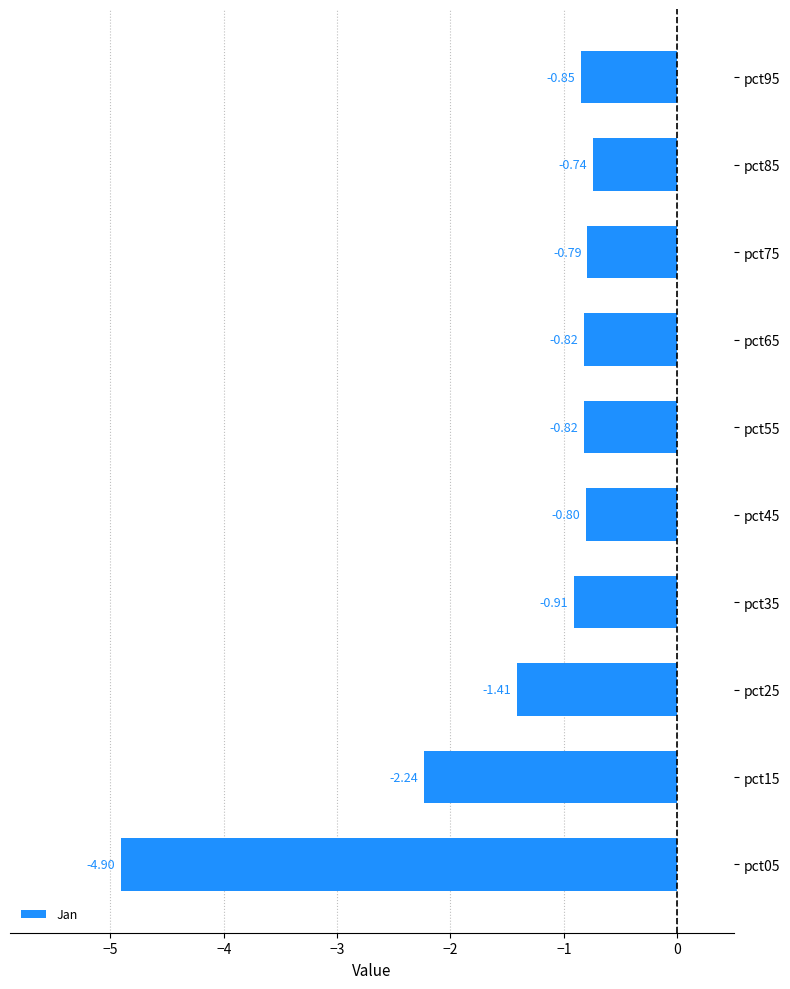

What is the difference between the maximum and minimum values?

4.2